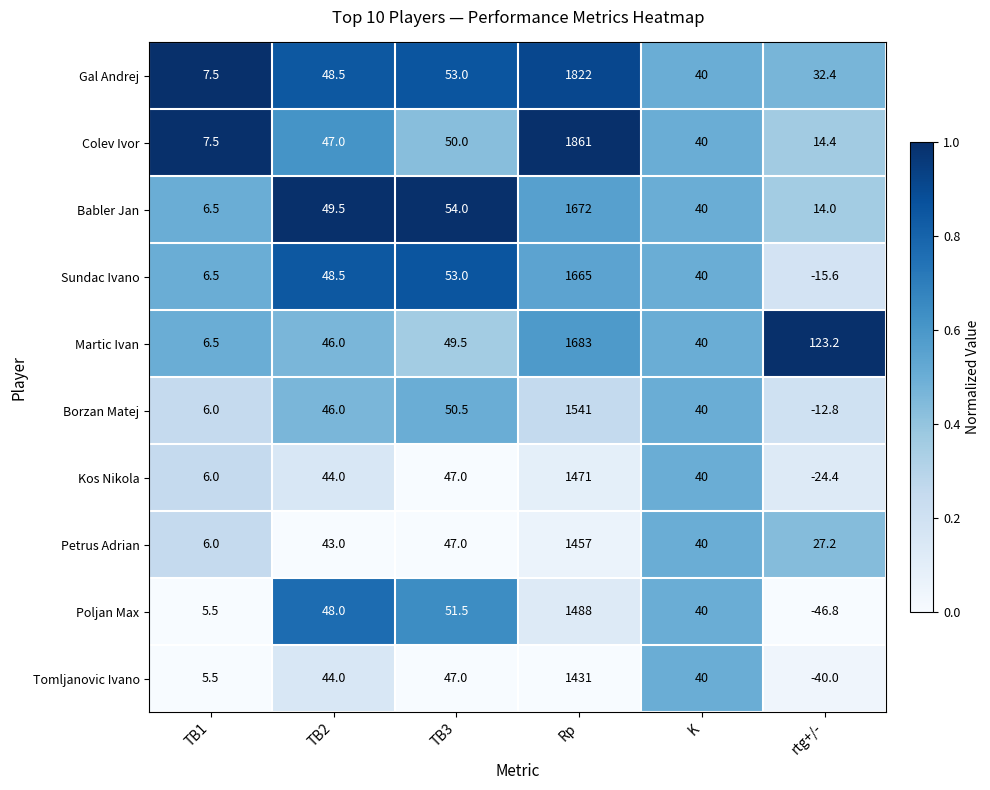

At which category does the chart reach its peak across all series?

Rp